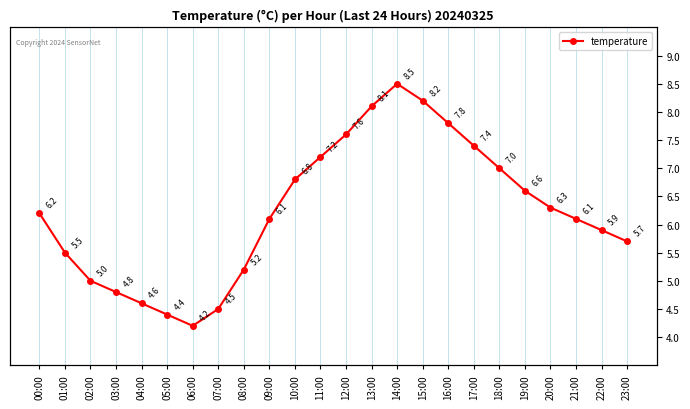

What is the value of the 1st point from the left?

6.2